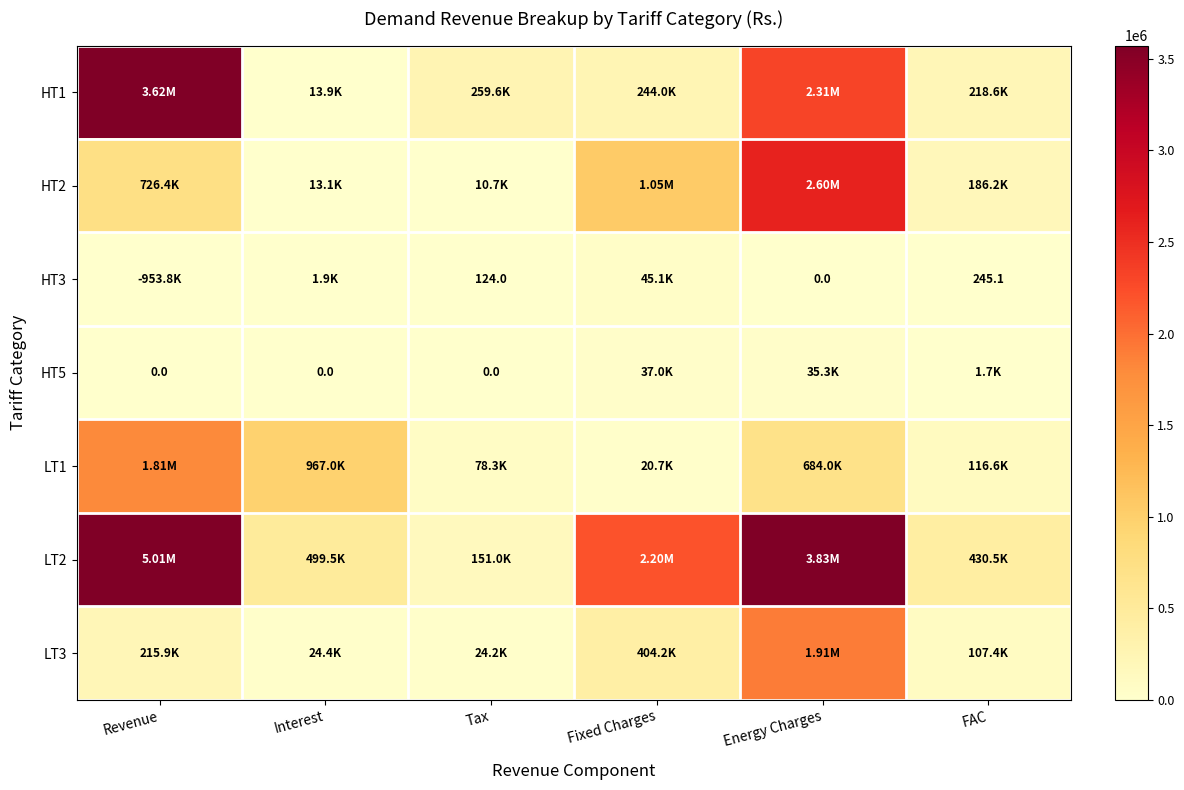

At FAC, list the series in order from largest to smallest.

LT2, HT1, HT2, LT1, LT3, HT5, HT3